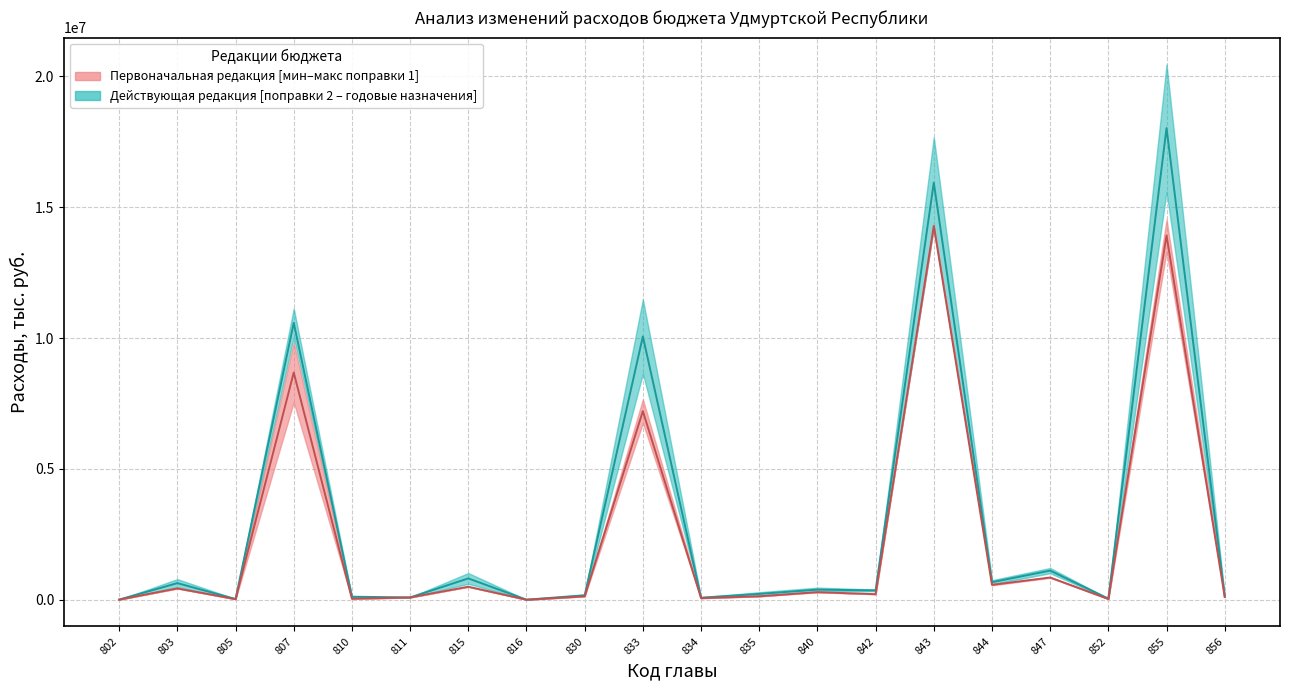

Which series has the largest range (max minus min)?

Годовые назначения итог